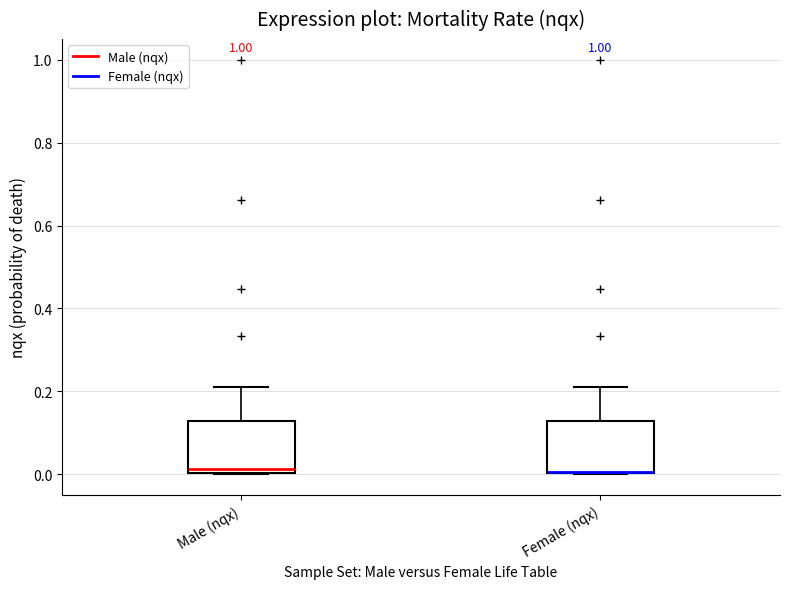

Reading left to right, read every box against the y-axis: the position of its median line, the range the box covers, and the ends of its whiskers. The values are not printed on the chart, so give them approximately, as read against the axis.

Male (nqx): median 0.02, box 0.00 to 0.12, whiskers 0.00 to 0.22
Female (nqx): median 0.00 (drawn on the box's lower edge), box 0.00 to 0.12, whiskers 0.00 to 0.22